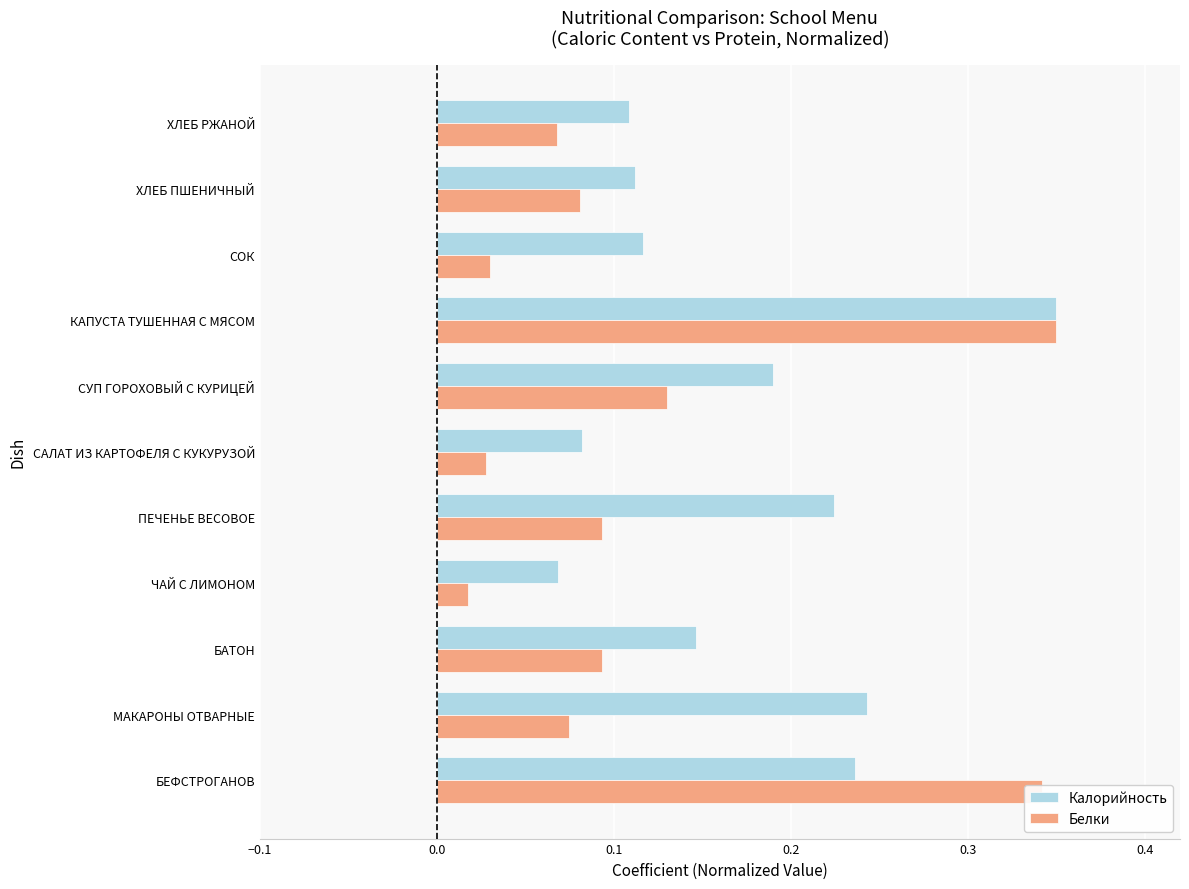

At which category is the sum across all series the highest?

КАПУСТА ТУШЕННАЯ С МЯСОМ